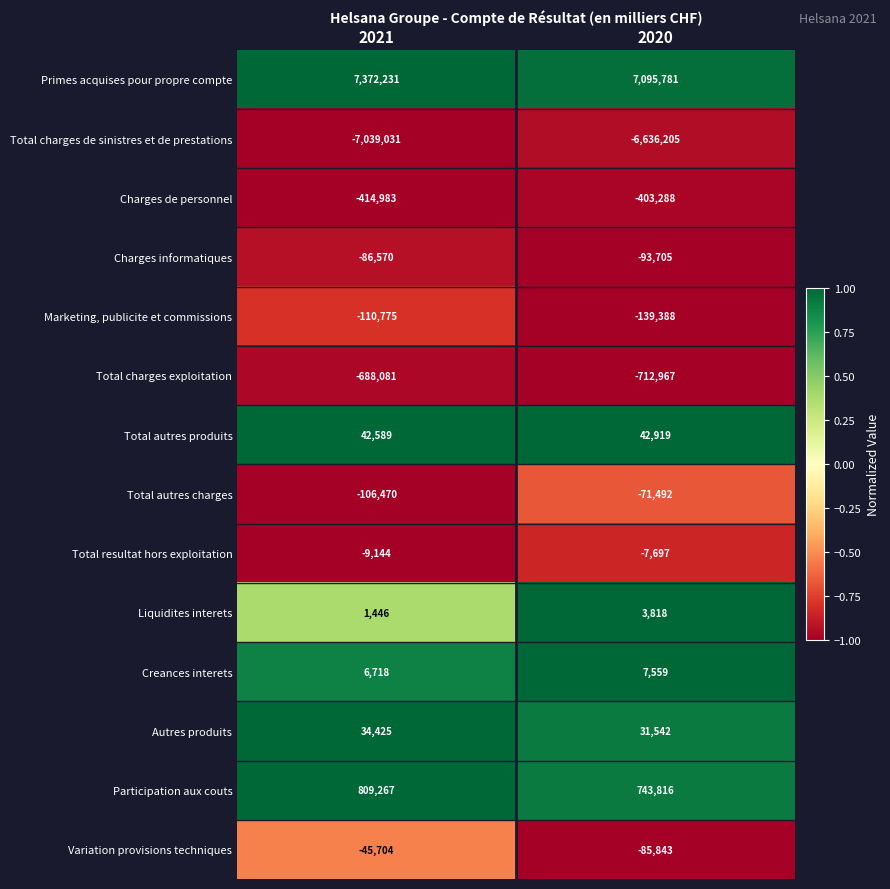

Rank the series at 2020 from lowest to highest value.

Total charges de sinistres et de prestations, Total charges exploitation, Charges de personnel, Marketing, publicite et commissions, Charges informatiques, Variation provisions techniques, Total autres charges, Total resultat hors exploitation, Liquidites interets, Creances interets, Autres produits, Total autres produits, Participation aux couts, Primes acquises pour propre compte